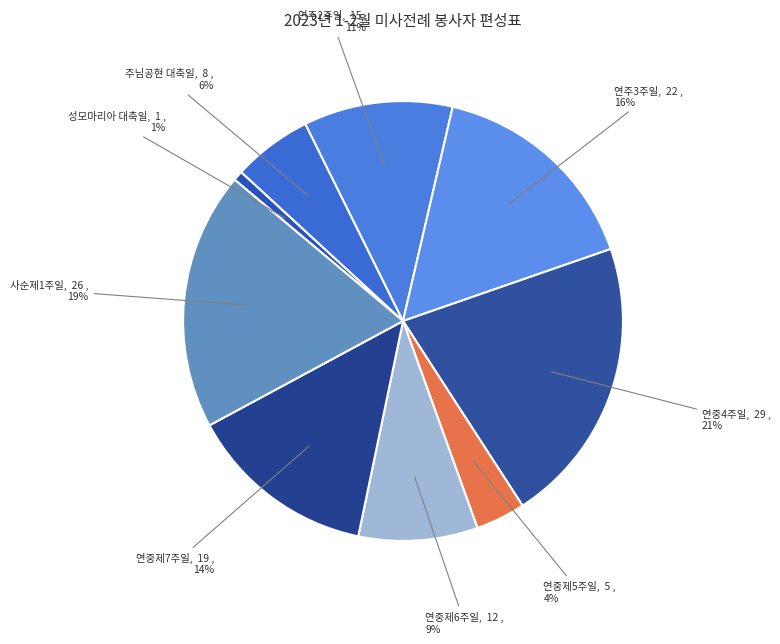

Which slice is the smallest?

성모마리아 대축일